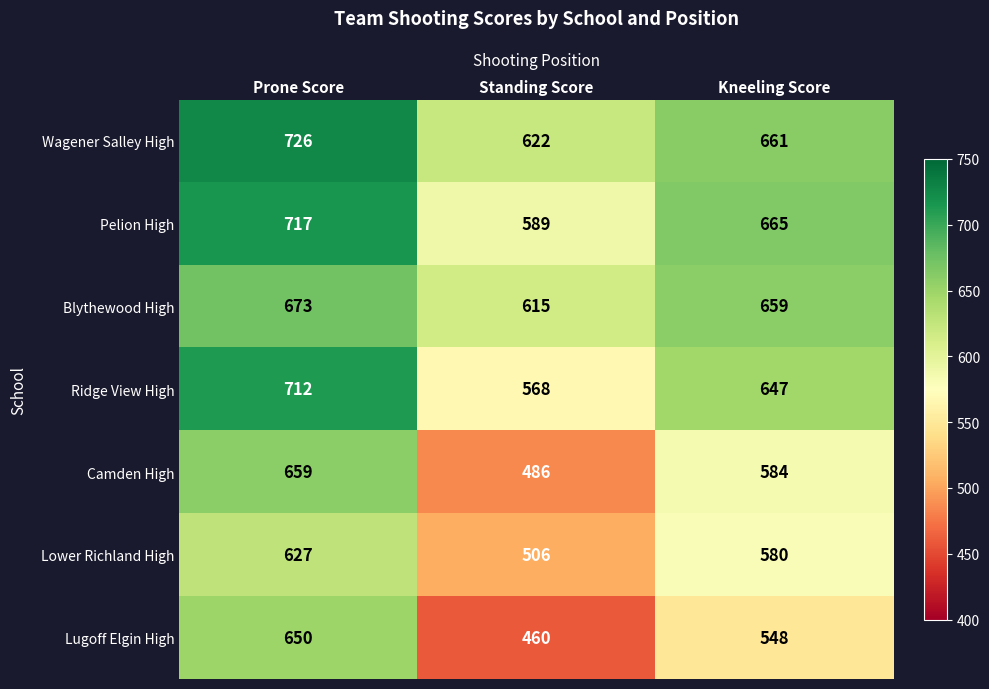

Reading left to right, transcribe all the data shown in this chart.

Wagener Salley High: Prone Score=726	Standing Score=622	Kneeling Score=661
Pelion High: Prone Score=717	Standing Score=589	Kneeling Score=665
Blythewood High: Prone Score=673	Standing Score=615	Kneeling Score=659
Ridge View High: Prone Score=712	Standing Score=568	Kneeling Score=647
Camden High: Prone Score=659	Standing Score=486	Kneeling Score=584
Lower Richland High: Prone Score=627	Standing Score=506	Kneeling Score=580
Lugoff Elgin High: Prone Score=650	Standing Score=460	Kneeling Score=548